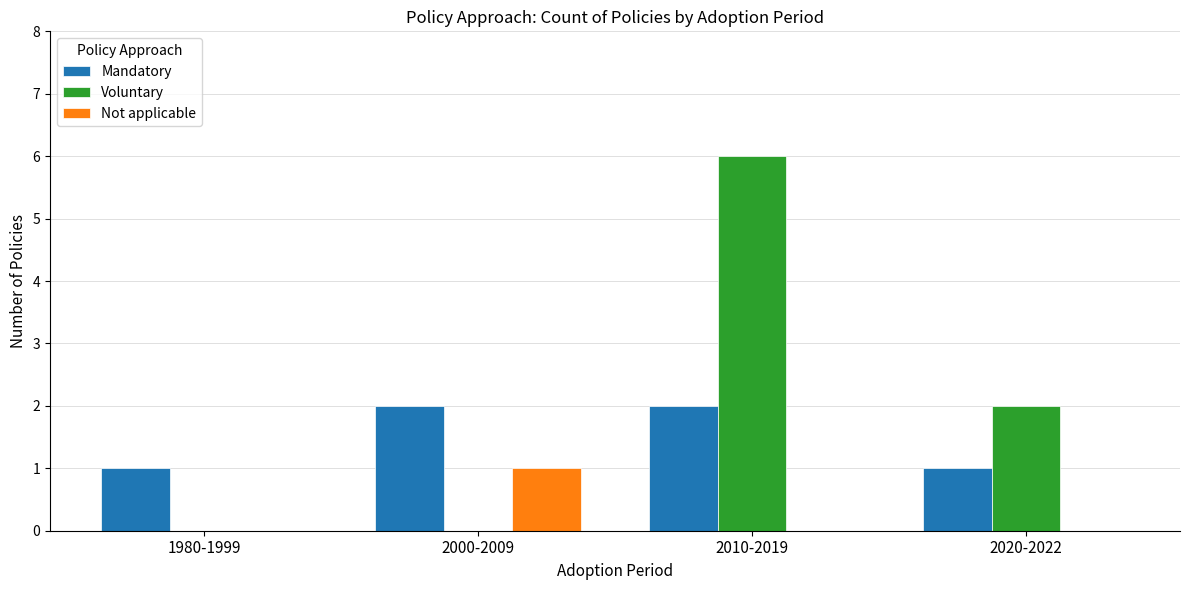

What are all the series names shown in the legend?

Mandatory, Voluntary, Not applicable